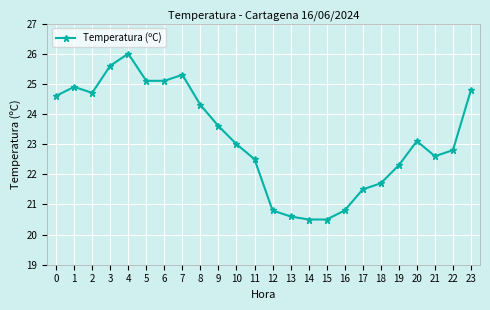

Reading left to right, what are all the values shown in this chart?

0=24.6	1=24.9	2=24.7	3=25.6	4=26.0	5=25.1	6=25.1	7=25.3	8=24.3	9=23.6	10=23.0	11=22.5	12=20.8	13=20.6	14=20.5	15=20.5	16=20.8	17=21.5	18=21.7	19=22.3	20=23.1	21=22.6	22=22.8	23=24.8